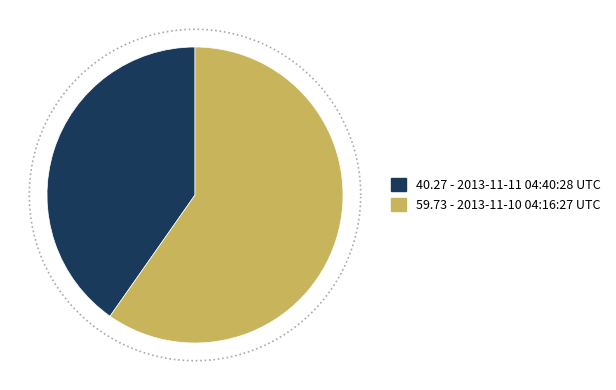

To the nearest percent, what is the combined percentage of 2013-11-10 04:16:27 UTC and 2013-11-11 04:40:28 UTC?

100%